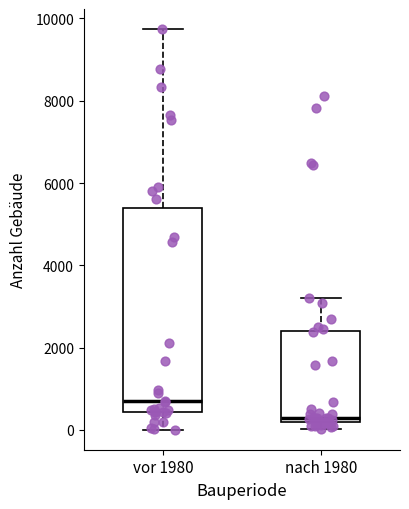

Reading left to right, read every box against the y-axis: the position of its median line, the range the box covers, and the ends of its whiskers. The values are not printed on the chart, so give them approximately, as read against the axis.

vor 1980: median 600, box 400 to 5400, whiskers 0 to 9800
nach 1980: median 200 (just above the box's lower edge), box 200 to 2400, whiskers 0 to 3200